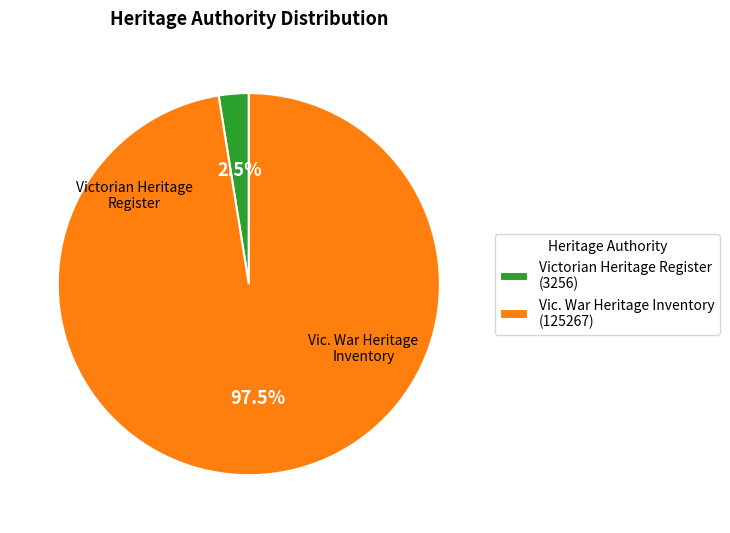

Between Victorian Heritage Register (3256) and Vic. War Heritage Inventory (125267), which is larger?

Vic. War Heritage Inventory (125267)